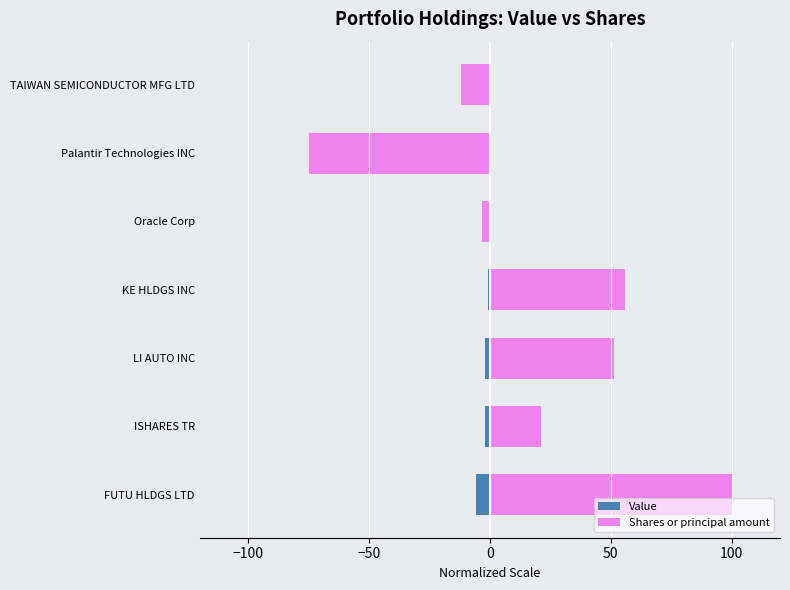

List the series in order of their peak value, lowest first.

Value, Shares or principal amount